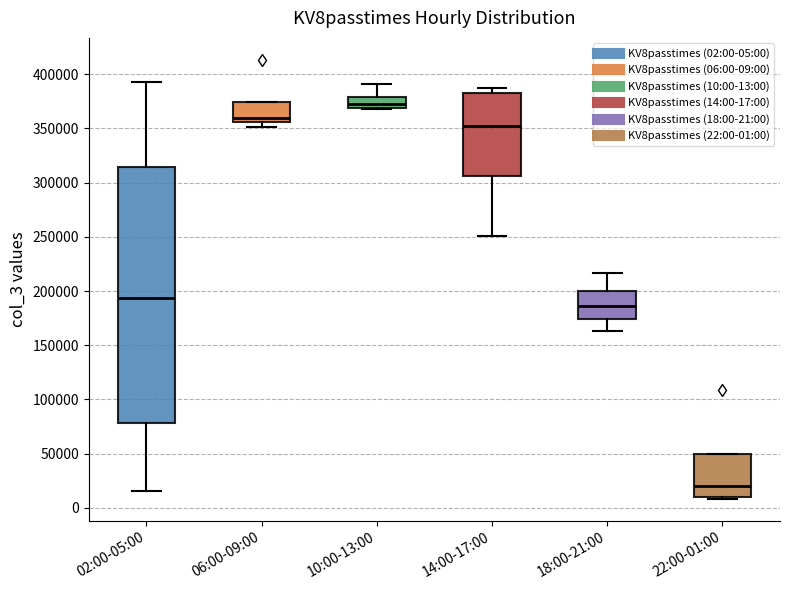

Which box is the tallest, from its lower edge to its upper edge?

02:00-05:00